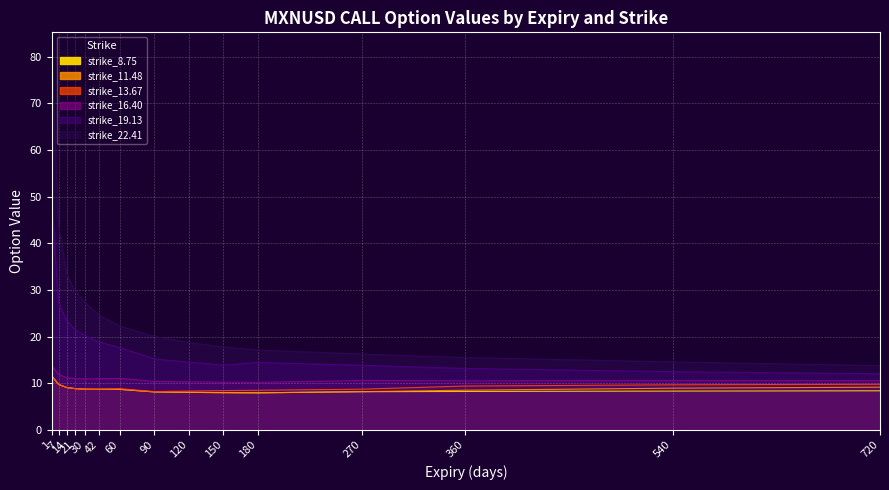

How many values in the strike_8.75 series exceed 8?

13